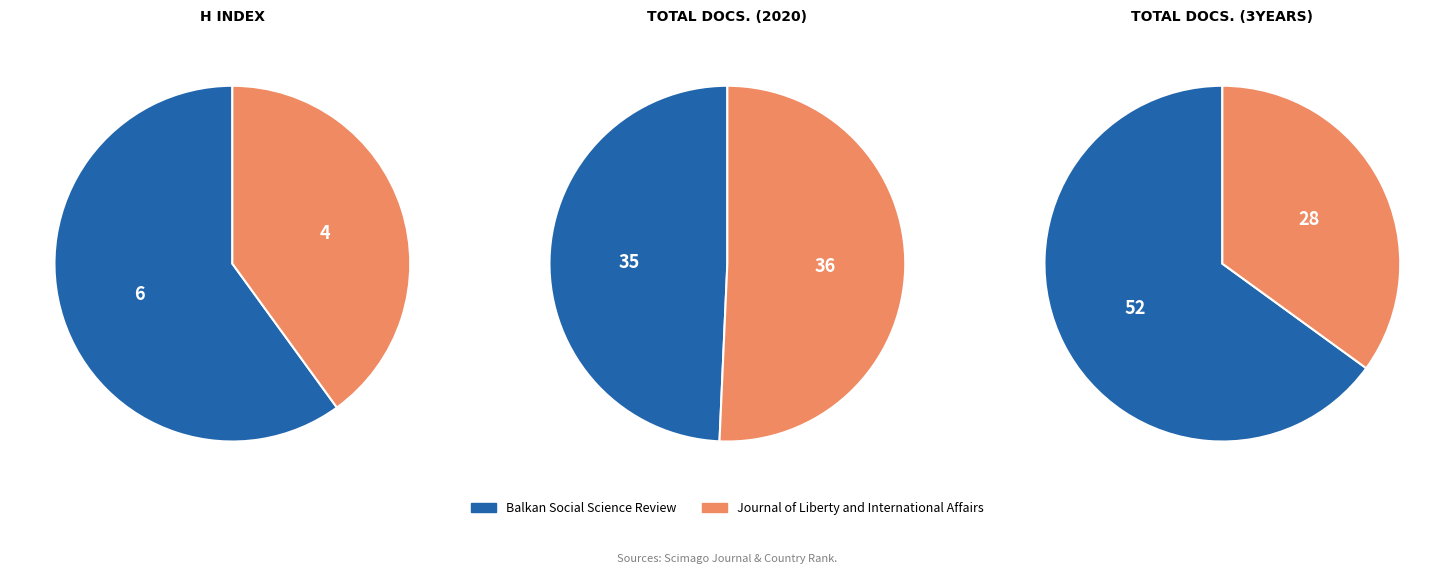

To the nearest percent, what is the difference between the largest and smallest slice percentages?

1%